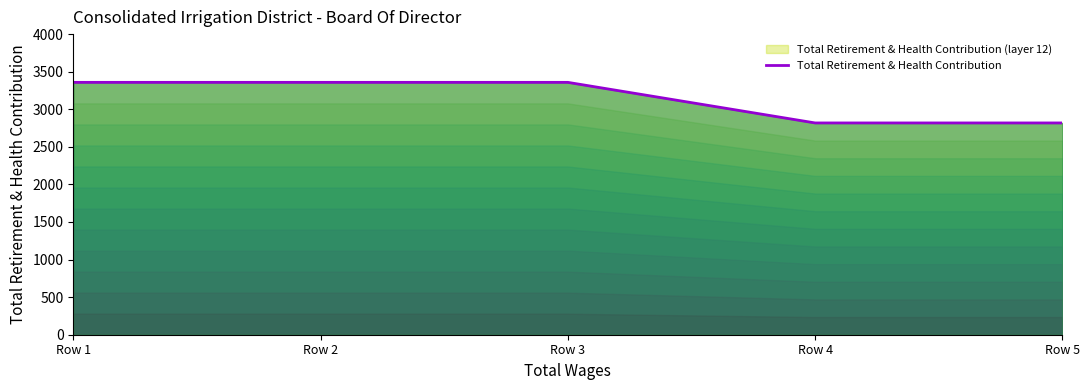

Which label corresponds to the largest value in the chart?

Row 1